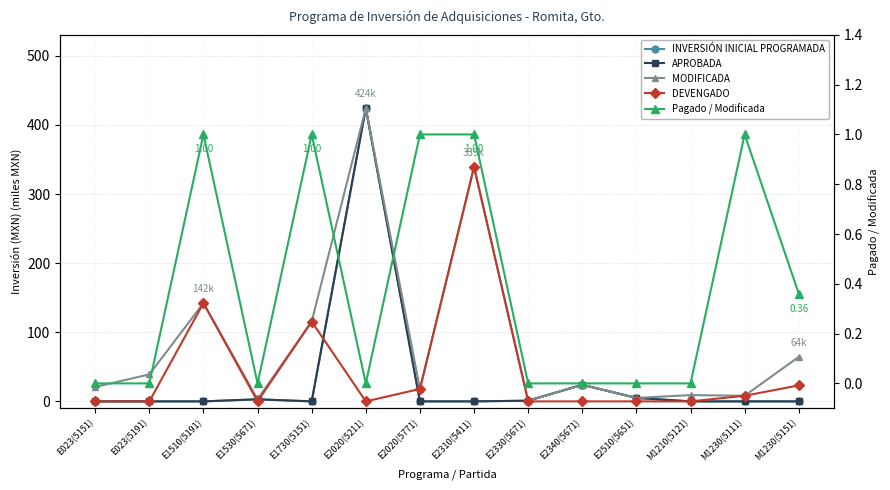

True or false: INVERSIÓN INICIAL PROGRAMADA and DEVENGADO intersect in this chart.

True